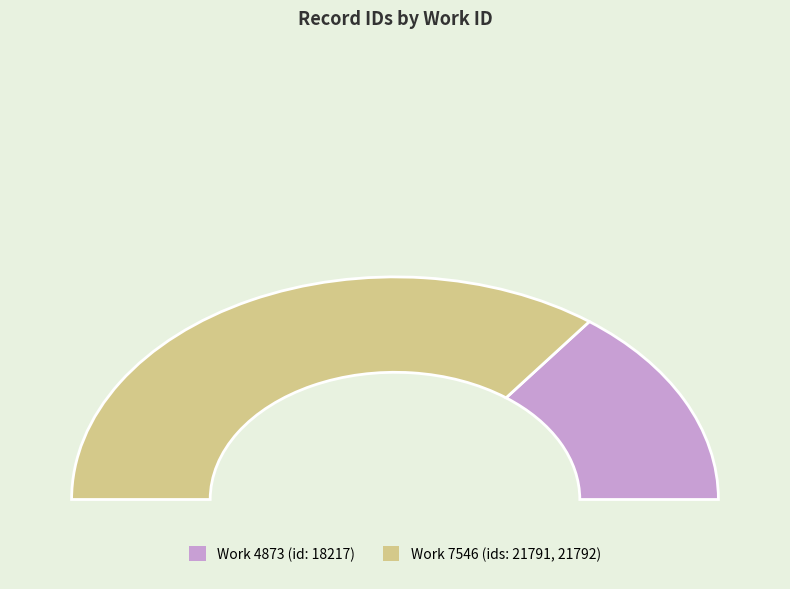

Reading left to right, list all the values displayed in this chart.

4873=18217	7546=21791	7546=21792